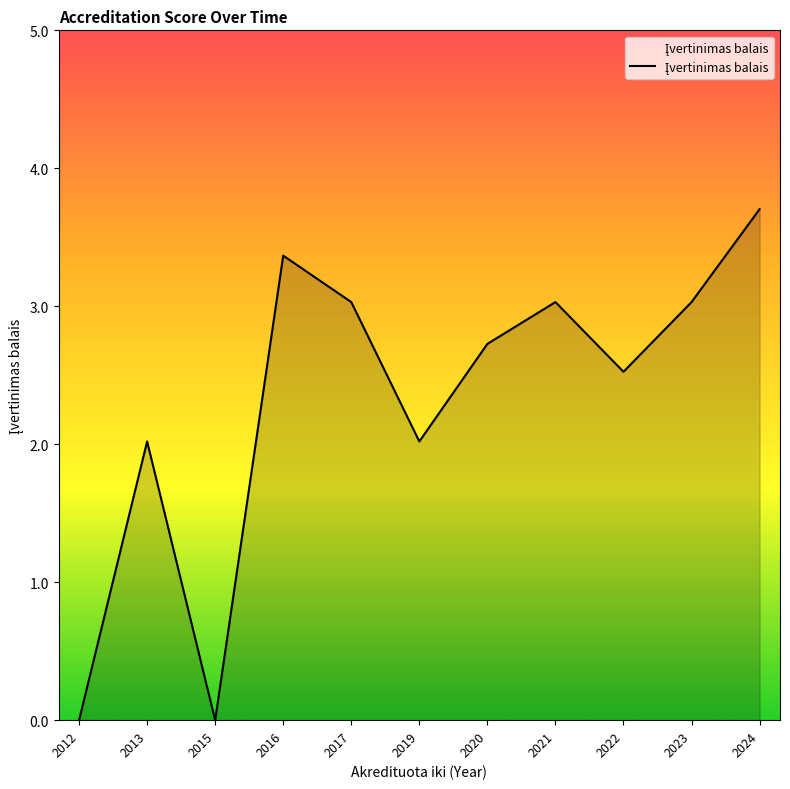

Is this an area chart (filled region under the line)?

Yes